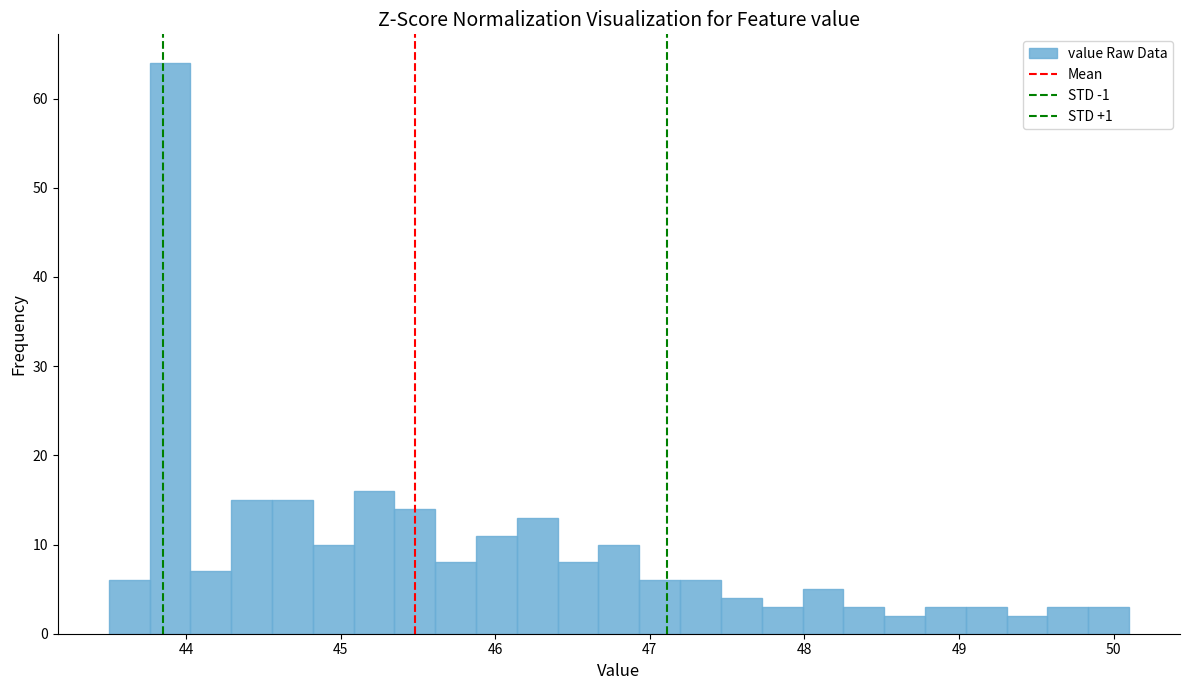

Around what value on the x-axis is the tallest bar? Give the approximate position of its centre, as read against the axis.

43.9